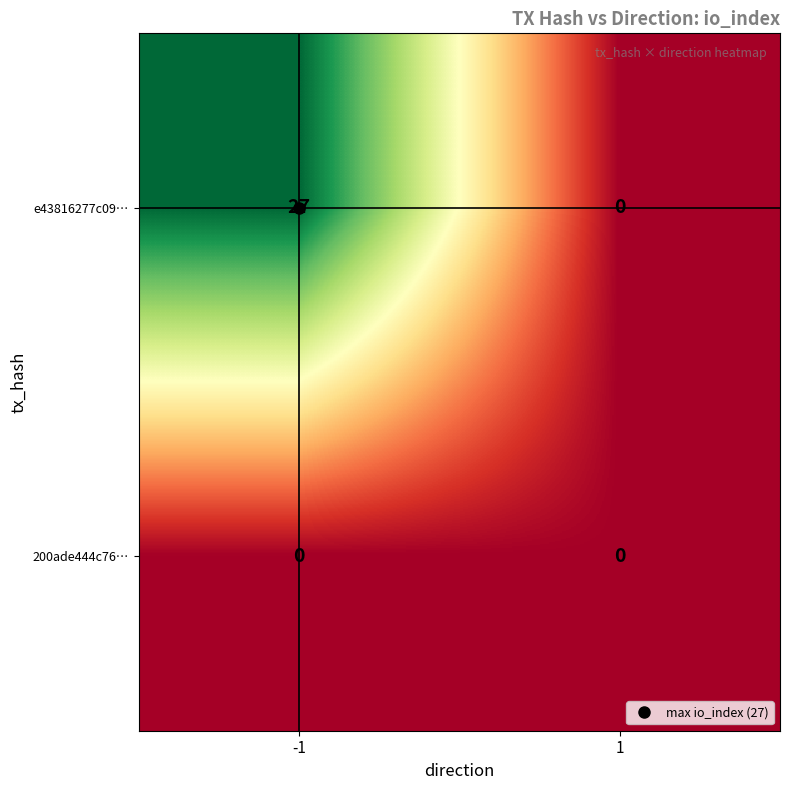

At which category is the sum across all series the highest?

-1